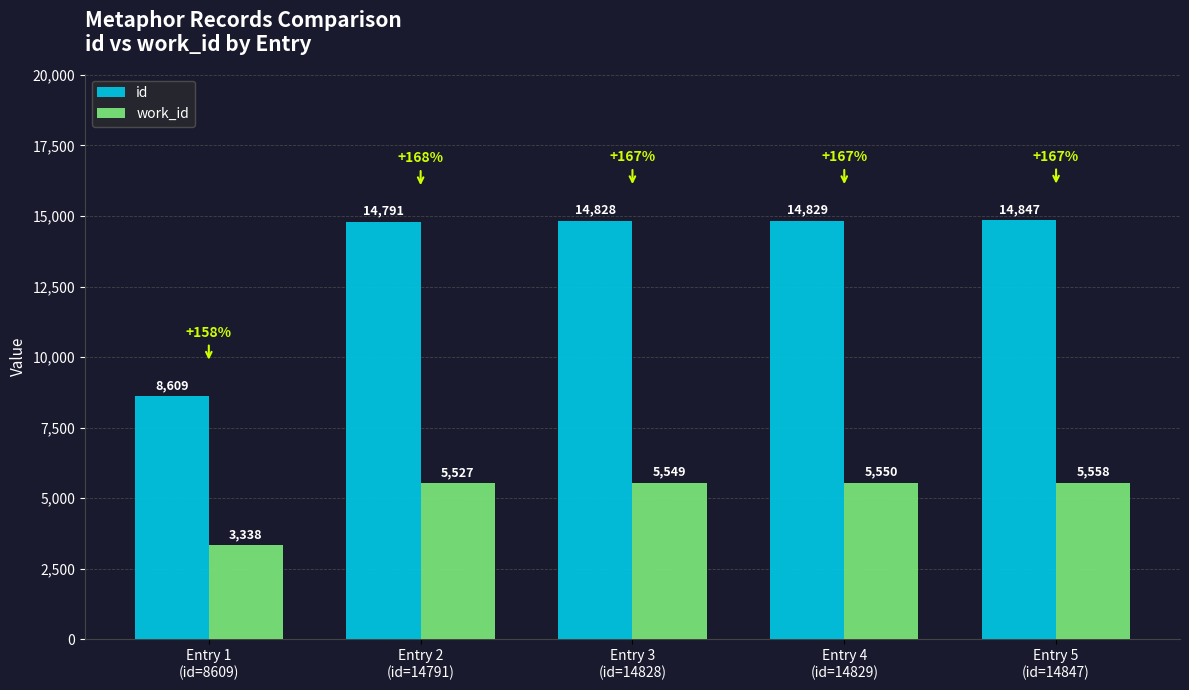

Which series has the widest spread of values?

id